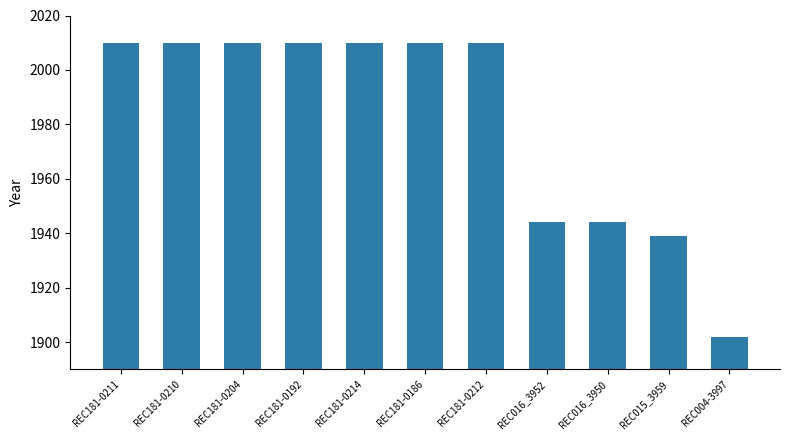

How many data points does each series have?

11